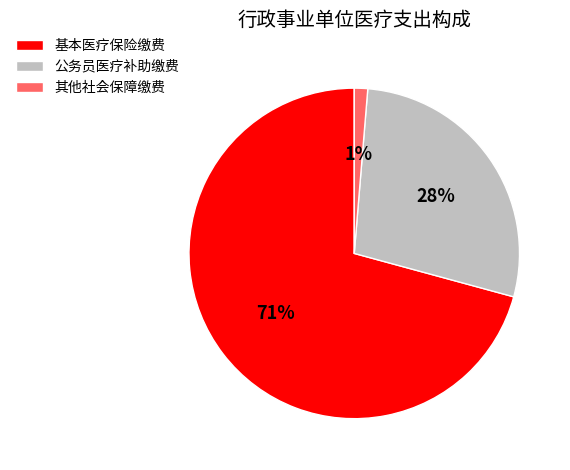

Does any single category account for the majority?

Yes